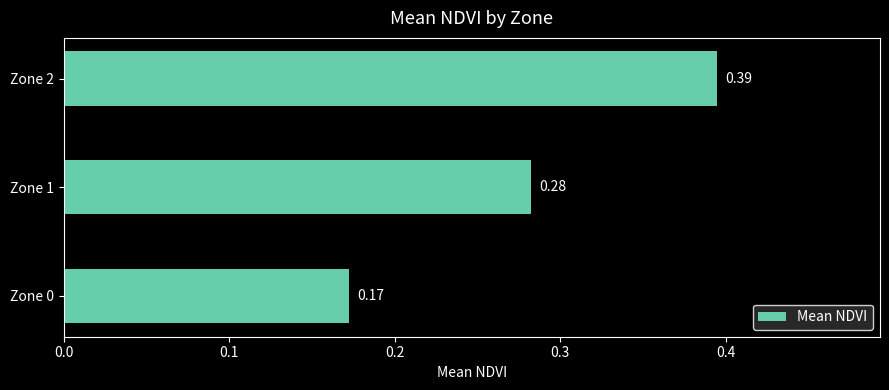

Between Zone 1 and Zone 0, which is larger?

Zone 1